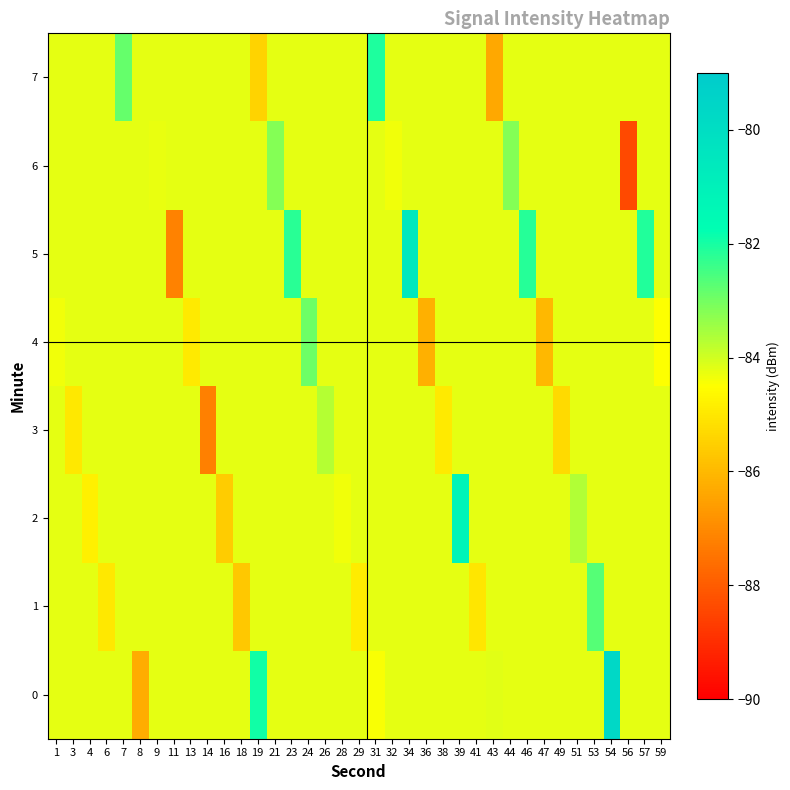

What is the total value across all series at 3?

-674.5